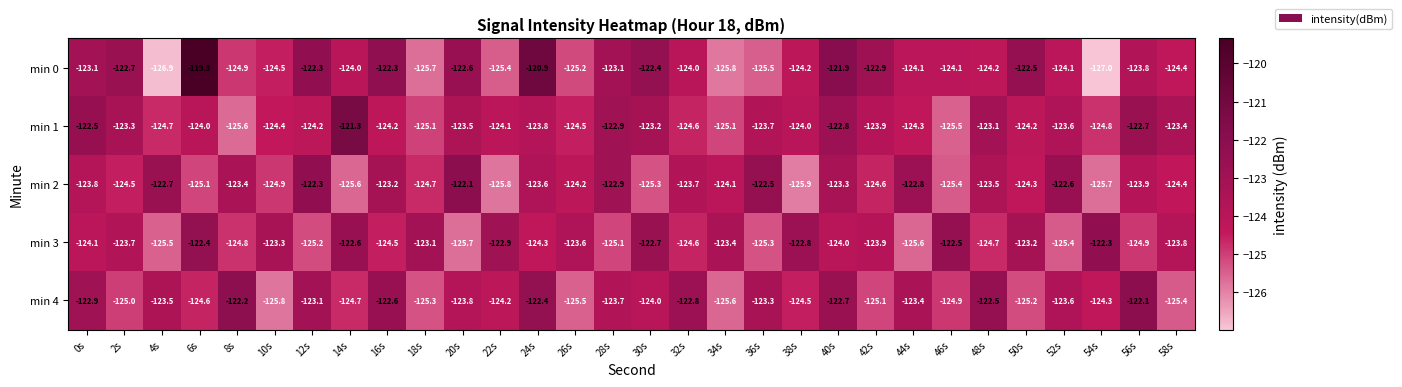

At which category does the chart reach its peak across all series?

6s